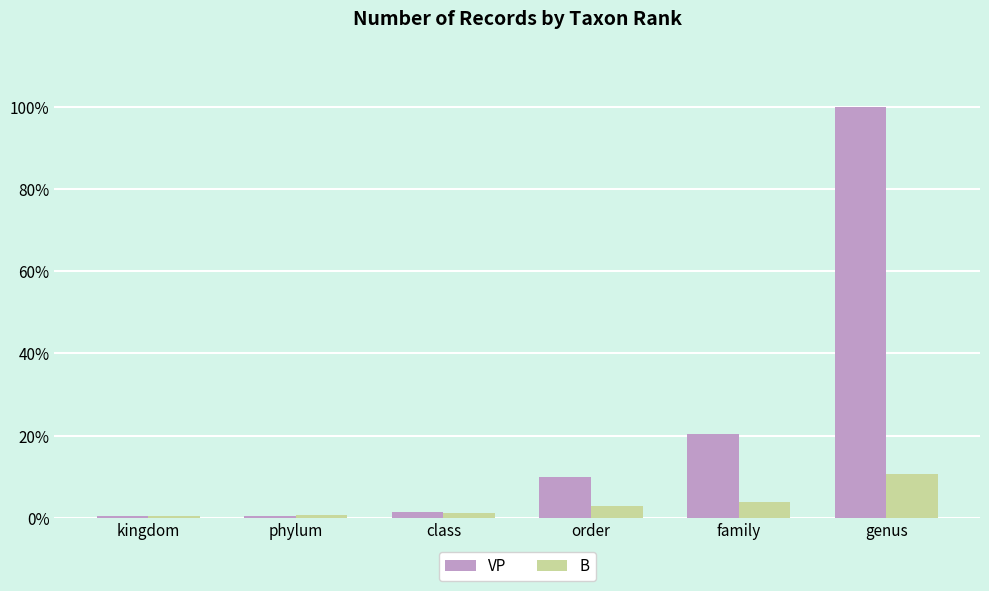

What is the difference between the B values at phylum and family?

9